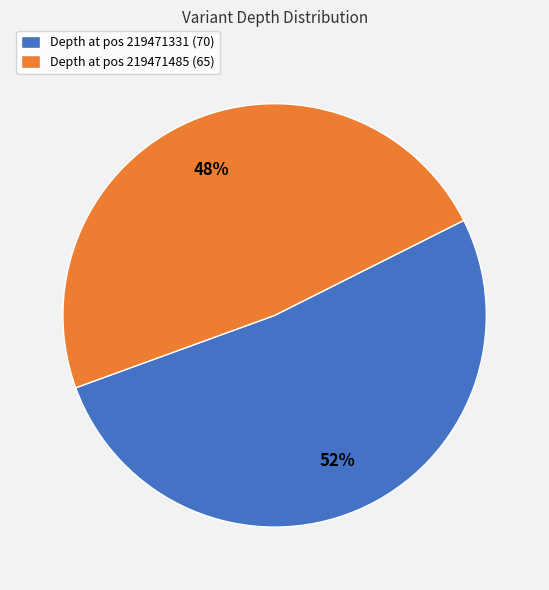

To the nearest percent, what percentage of the pie is Depth at pos 219471331 (70)?

52%